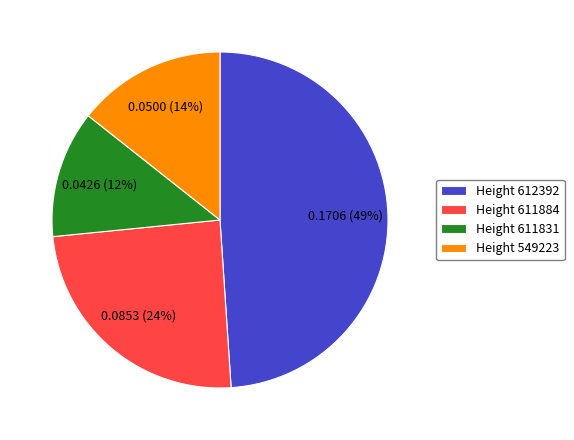

What percentage is the Height 612392 slice, to the nearest percent?

49%